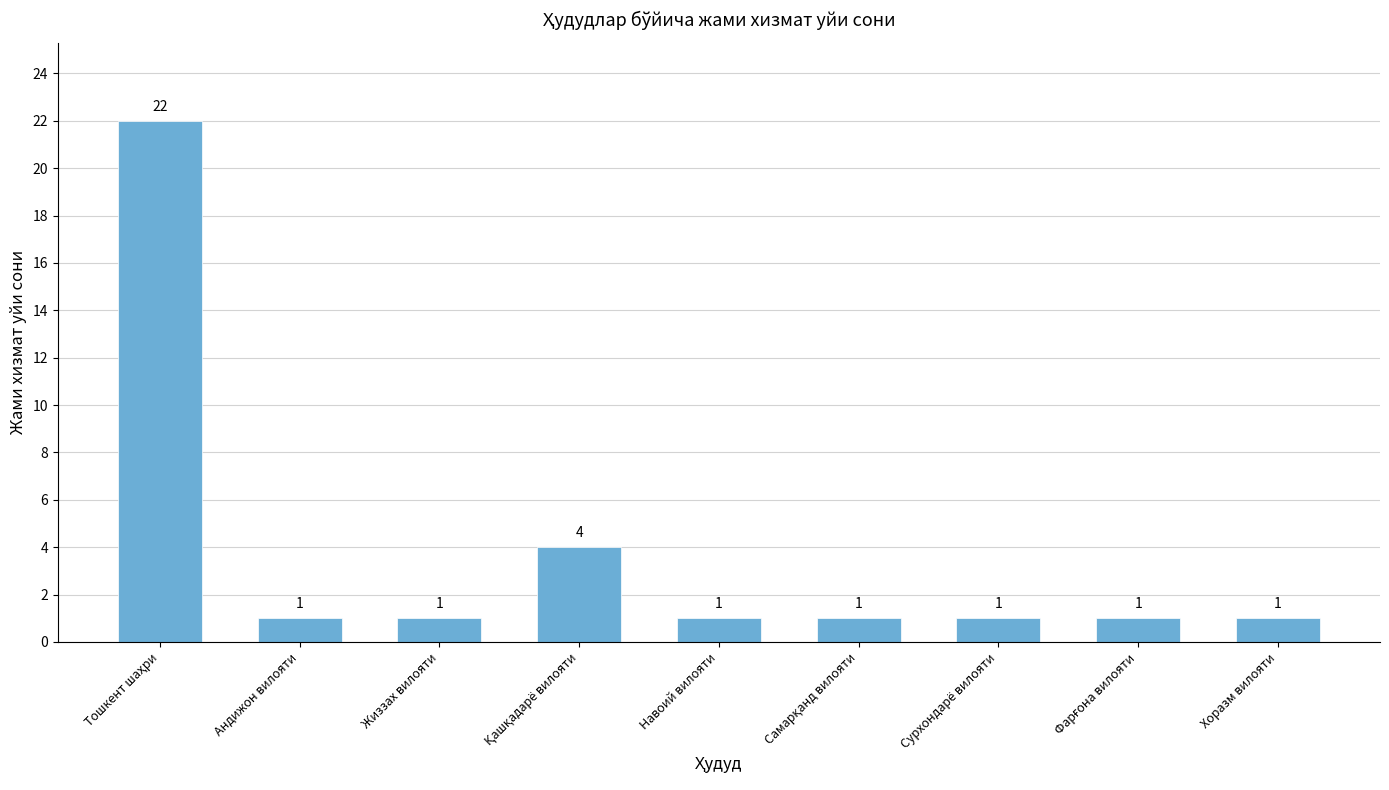

What is the sum of all values?

33